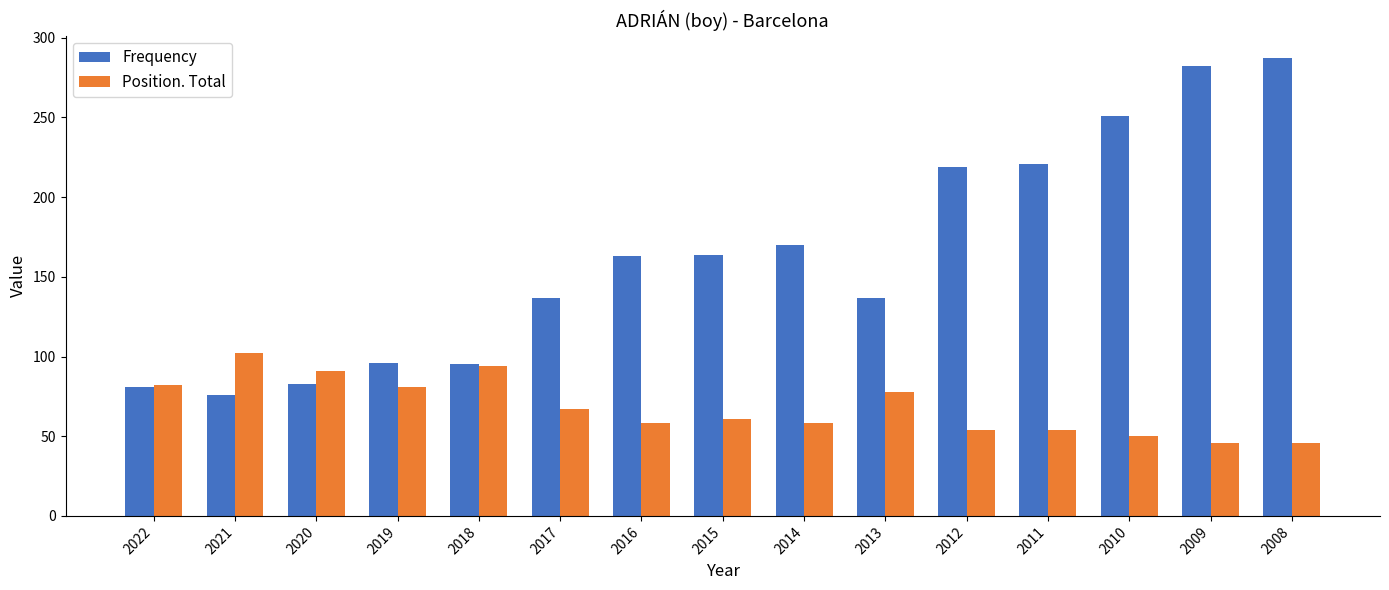

At 2019, list the series in order from largest to smallest.

Frequency, Position. Total